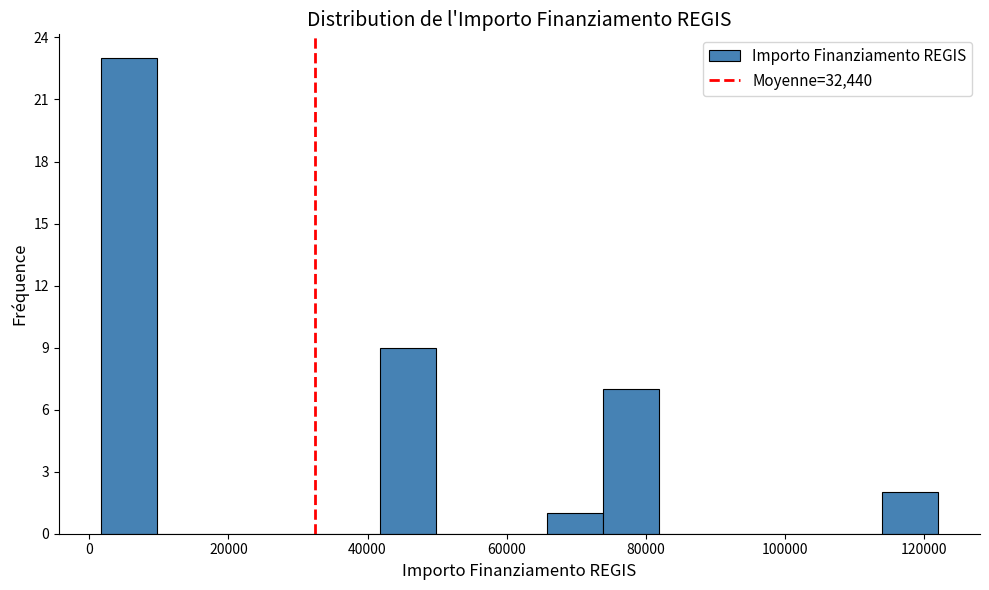

How tall is the bar that spans 42000 to 50000 on the x-axis? Neither the bar edges nor the heights are printed on the chart, so give them approximately, as read against the axes.

9